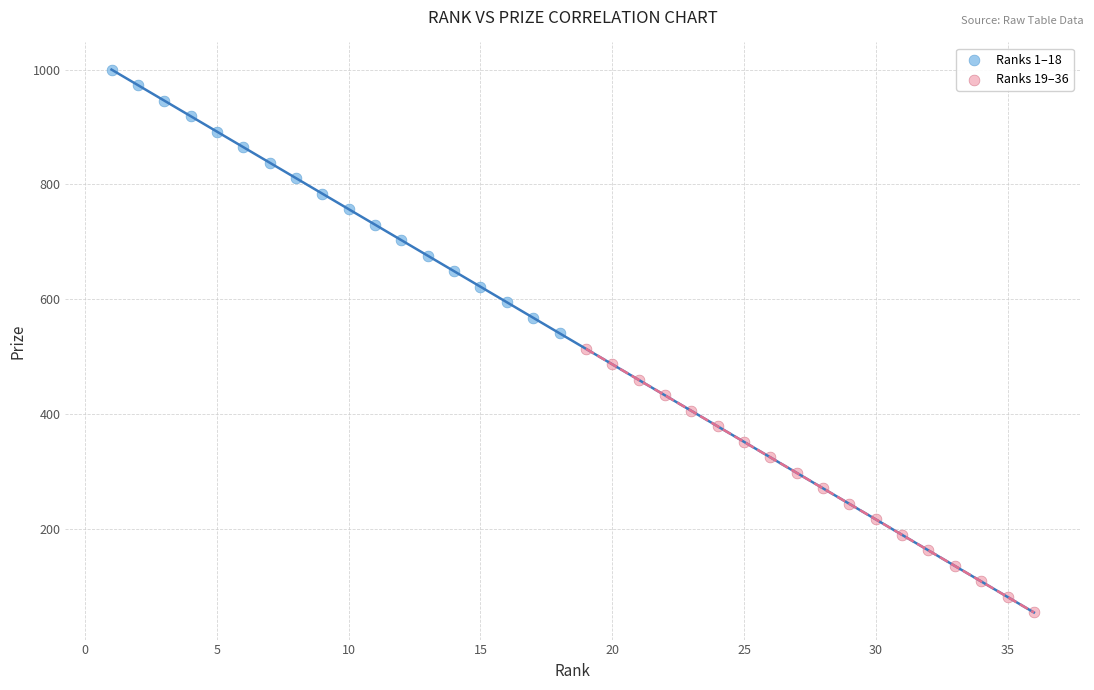

What are all the series names shown in the legend?

Ranks 1–18, Ranks 19–36